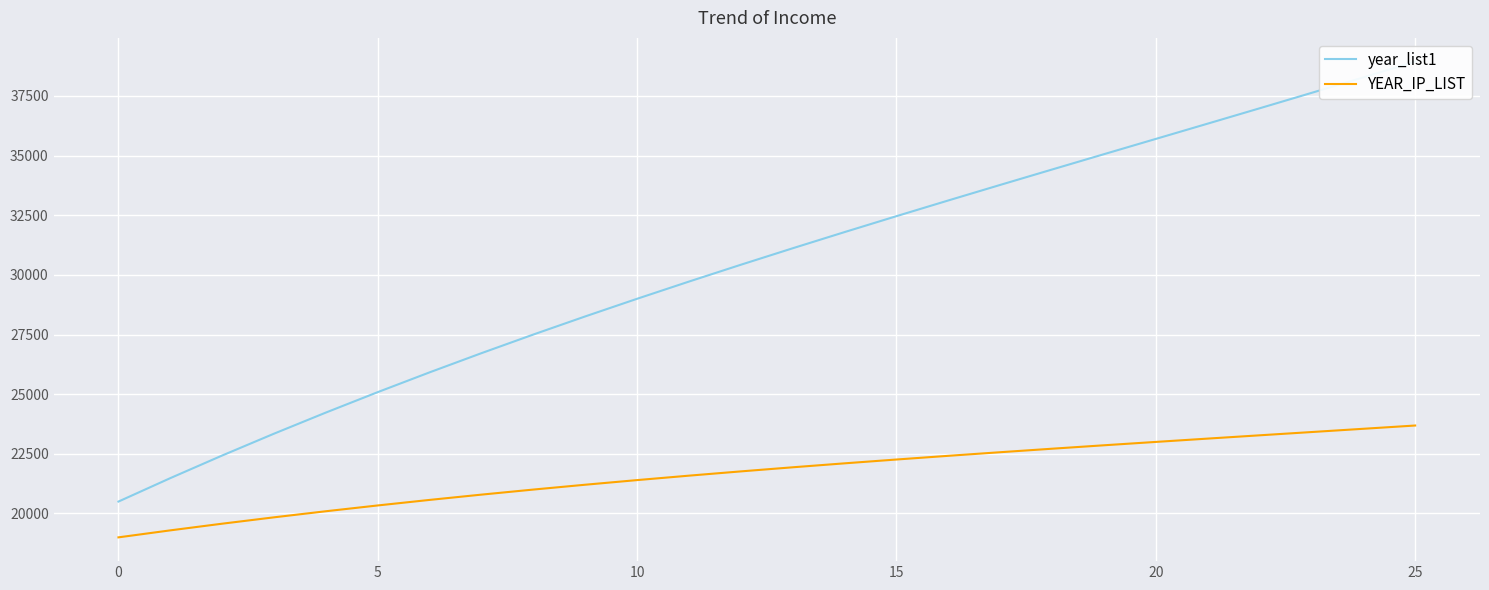

Reading left to right, transcribe all the data shown in this chart.

year_list1: 20500.0	21482.3	22430.4	23346.1	24231.2	25087.5	25916.8	26720.9	27501.6	28260.7	29000.0	29721.3	30426.4	31117.1	31795.2	32462.5	33120.8	33771.9	34417.6	35059.7	35700.0	36340.3	36982.4	37628.1	38279.2	38937.5
YEAR_IP_LIST: 19000.0	19293.1	19572.8	19839.7	20094.4	20337.5	20569.6	20791.3	21003.2	21205.9	21400.0	21586.1	21764.8	21936.7	22102.4	22262.5	22417.6	22568.3	22715.2	22858.9	23000.0	23139.1	23276.8	23413.7	23550.4	23687.5